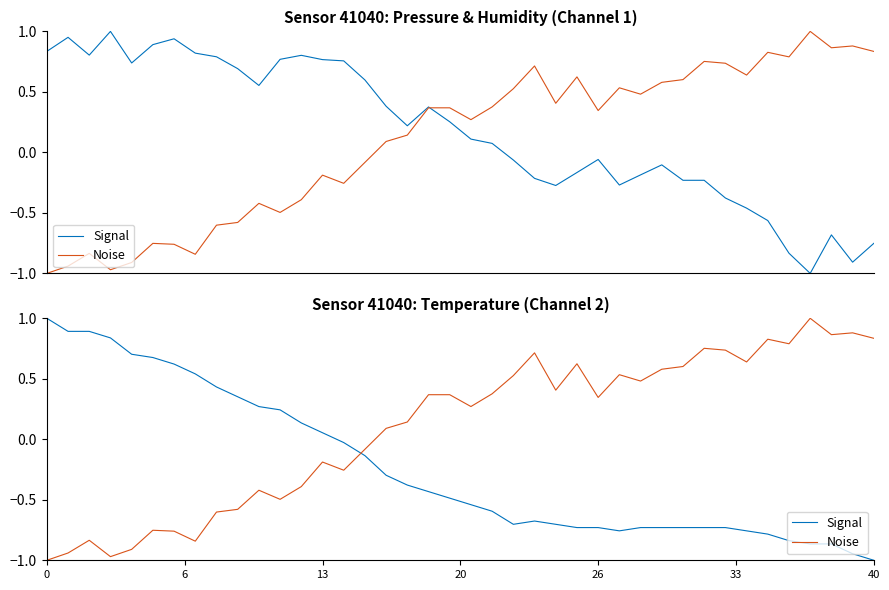

Is it true that Noise equals 0.4 at 18?

True